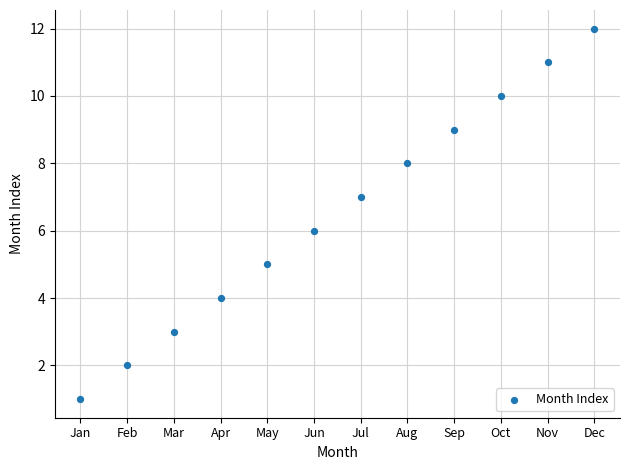

Count the number of points in this scatter plot.

12